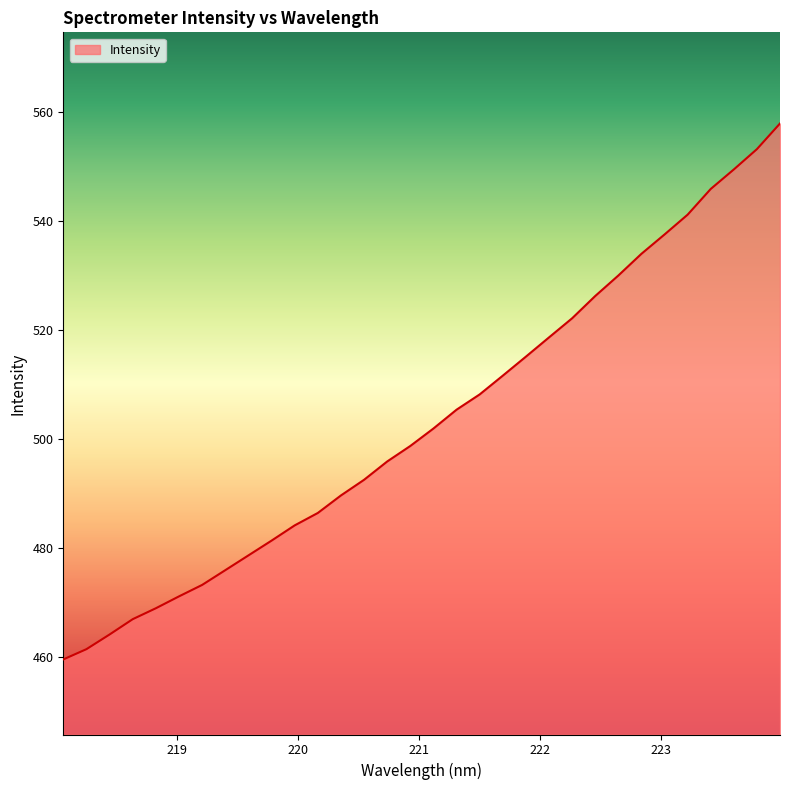

What is the minimum value shown in the chart?

459.5